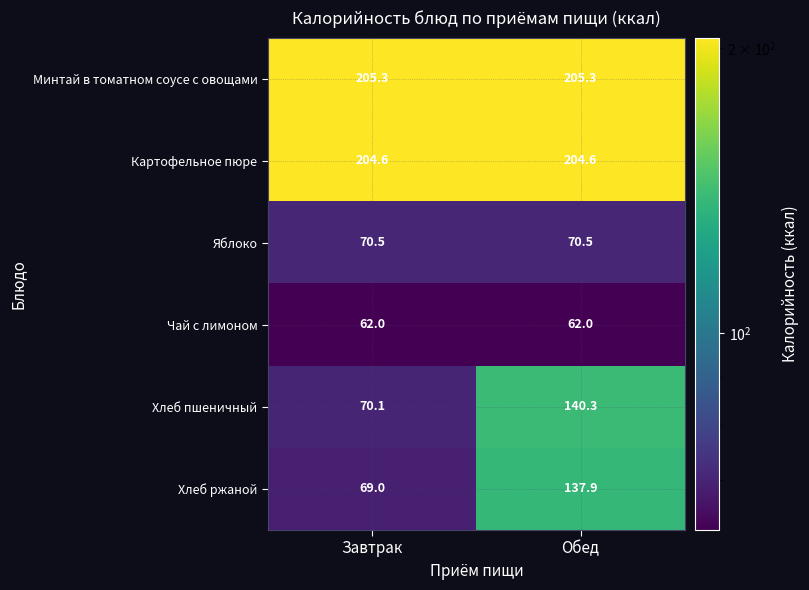

List the series in order of their peak value, highest first.

Минтай в томатном соусе с овощами, Картофельное пюре, Хлеб пшеничный, Хлеб ржаной, Яблоко, Чай с лимоном